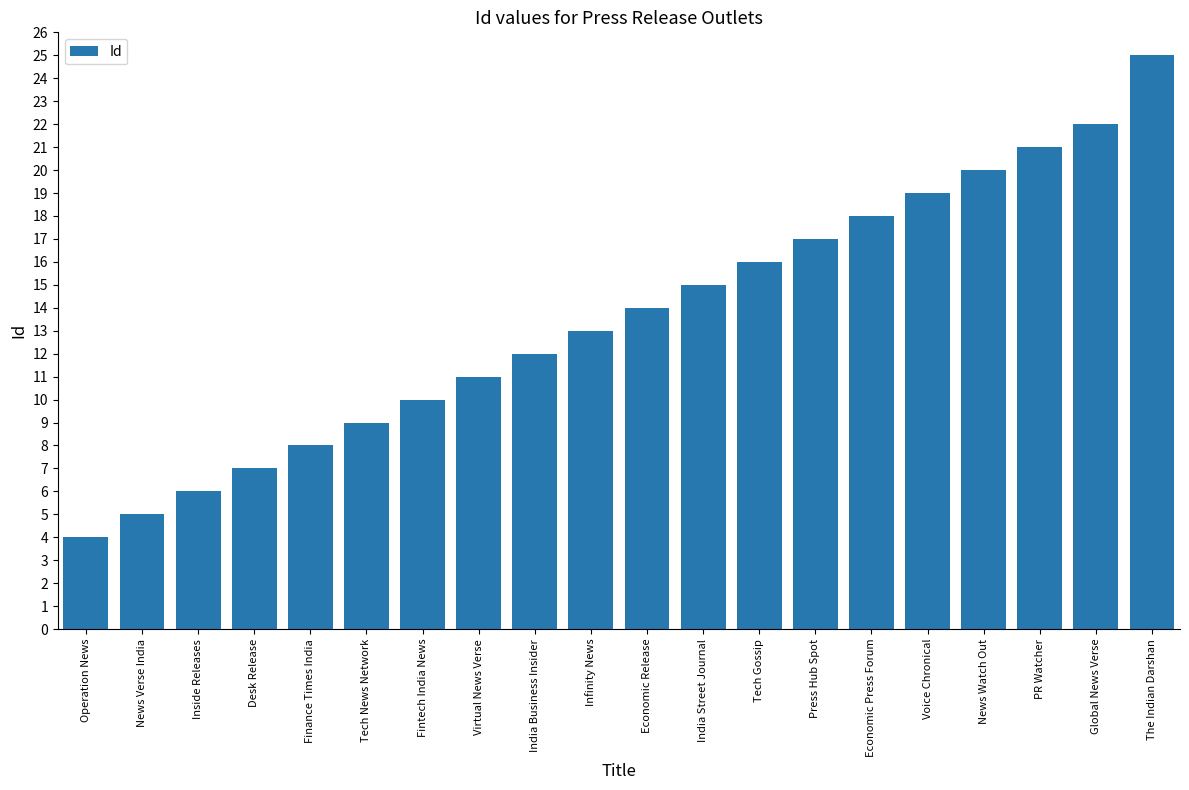

Rank the categories by value from lowest to highest.

Operation News, News Verse India, Inside Releases, Desk Release, Finance Times India, Tech News Network, Fintech India News, Virtual News Verse, India Business Insider, Infinity News, Economic Release, India Street Journal, Tech Gossip, Press Hub Spot, Economic Press Forum, Voice Chronical, News Watch Out, PR Watcher, Global News Verse, The Indian Darshan